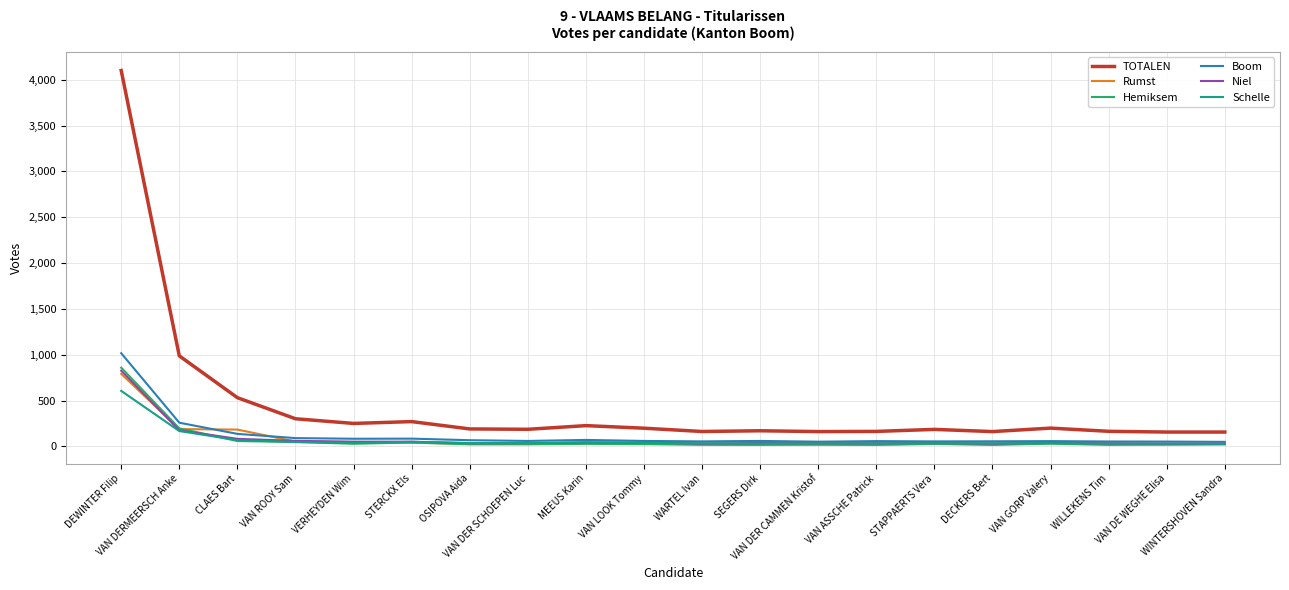

True or false: Hemiksem and TOTALEN intersect in this chart.

False